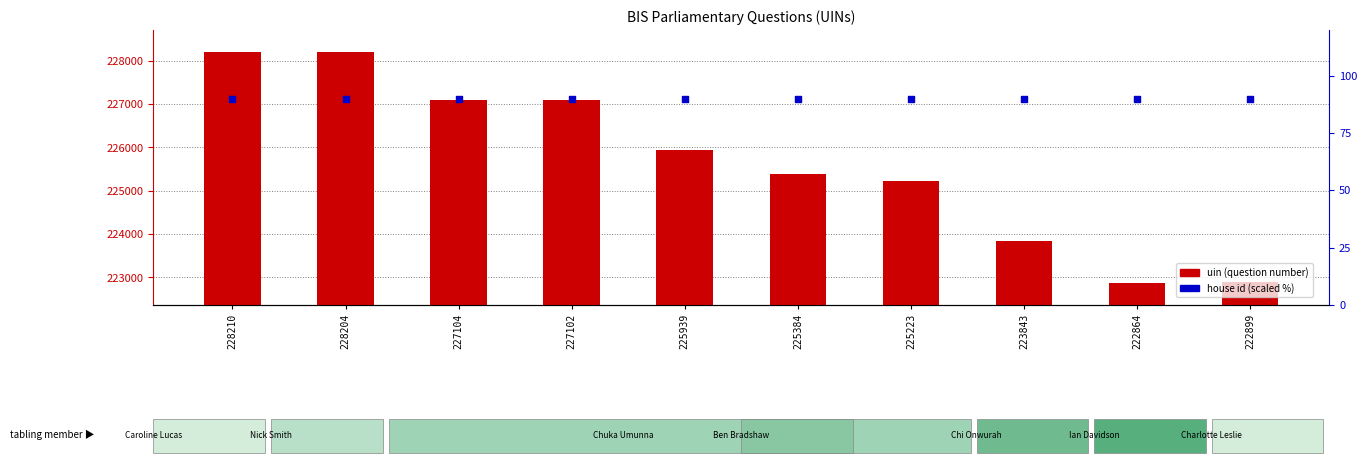

What are all the series names shown in the legend?

uin (question number), house id (scaled %)